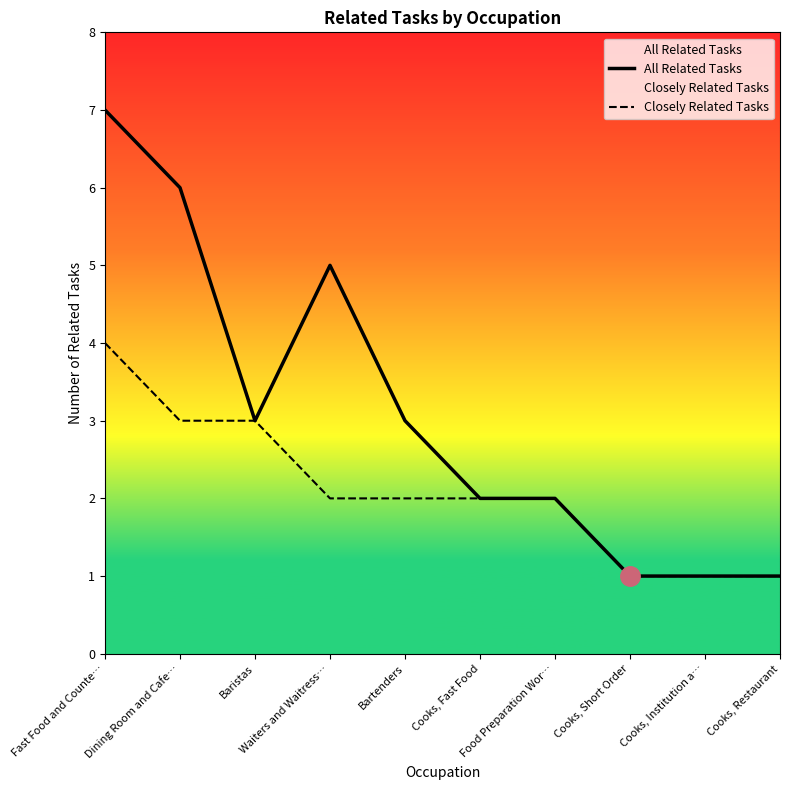

What is the difference between the maximum and minimum values in the Closely Related Tasks series?

3